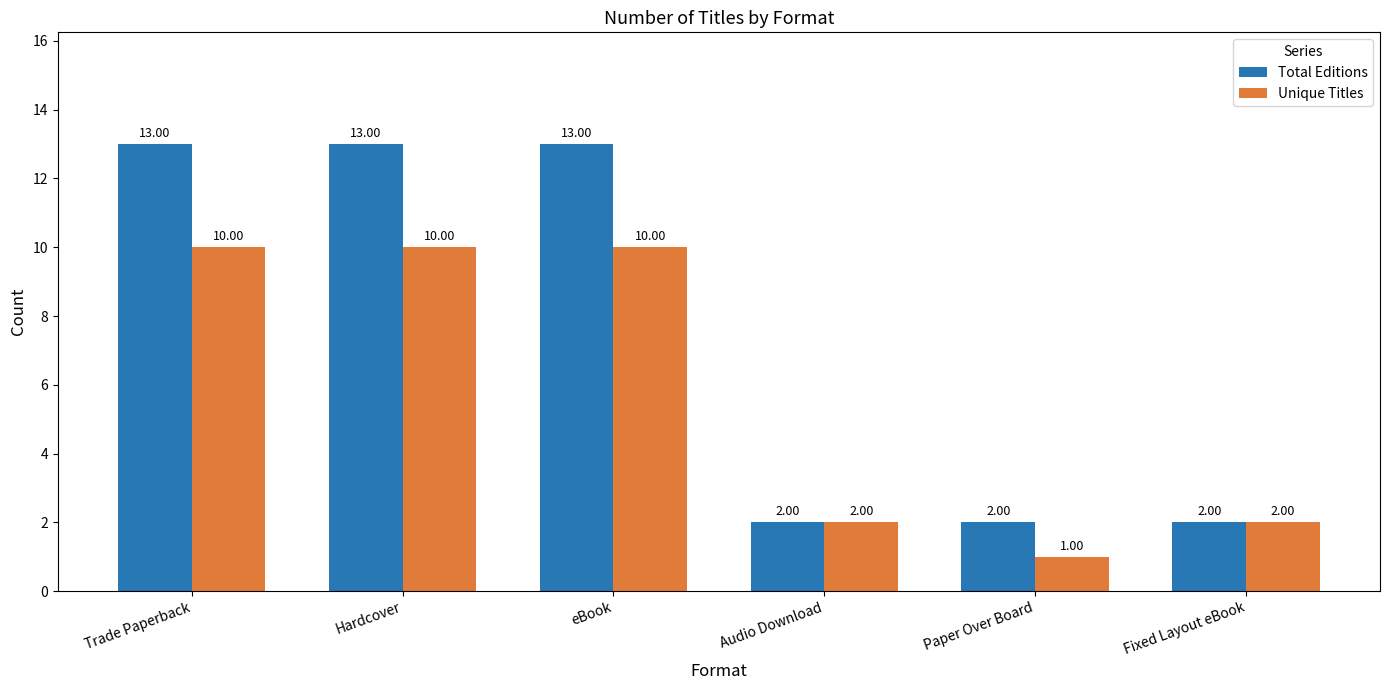

The value of Unique Titles at Paper Over Board is 2. True or false?

False